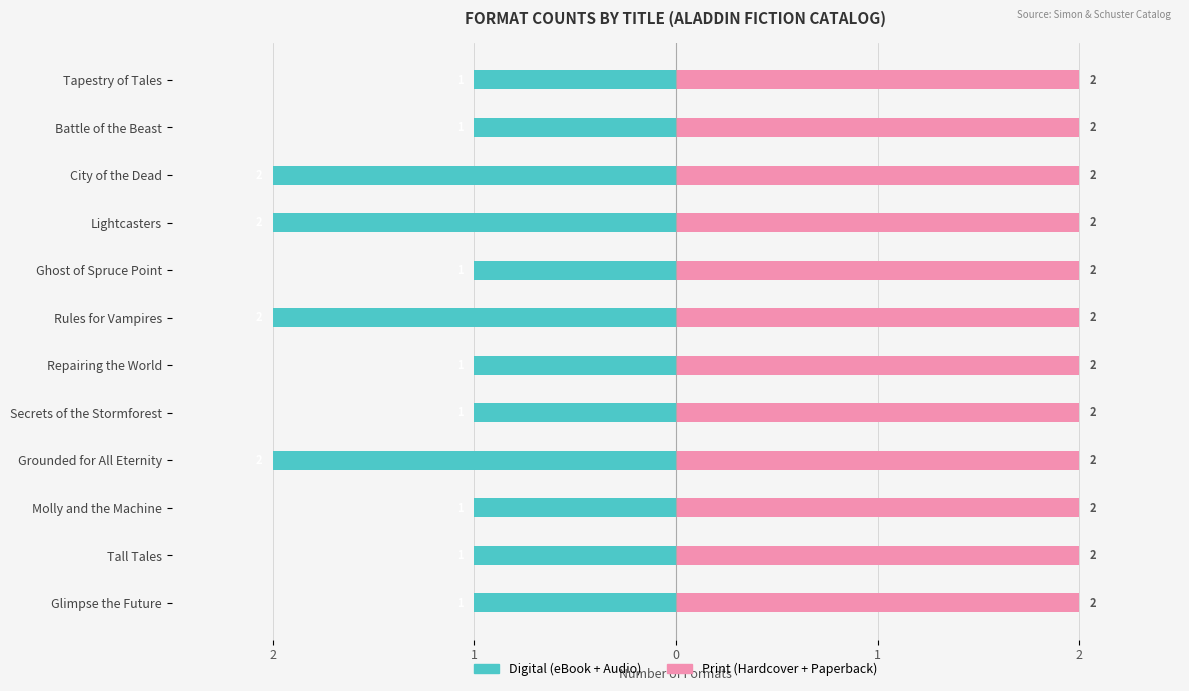

Is it true that Digital (eBook + Audio) equals -2.0 at Rules for Vampires?

True